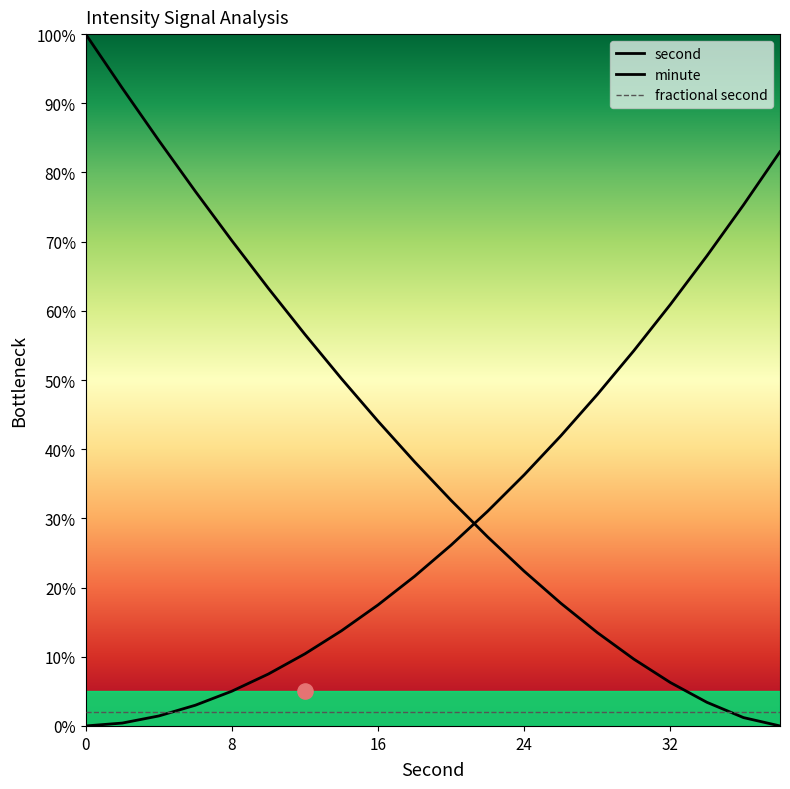

Which series has the largest total across all categories?

second